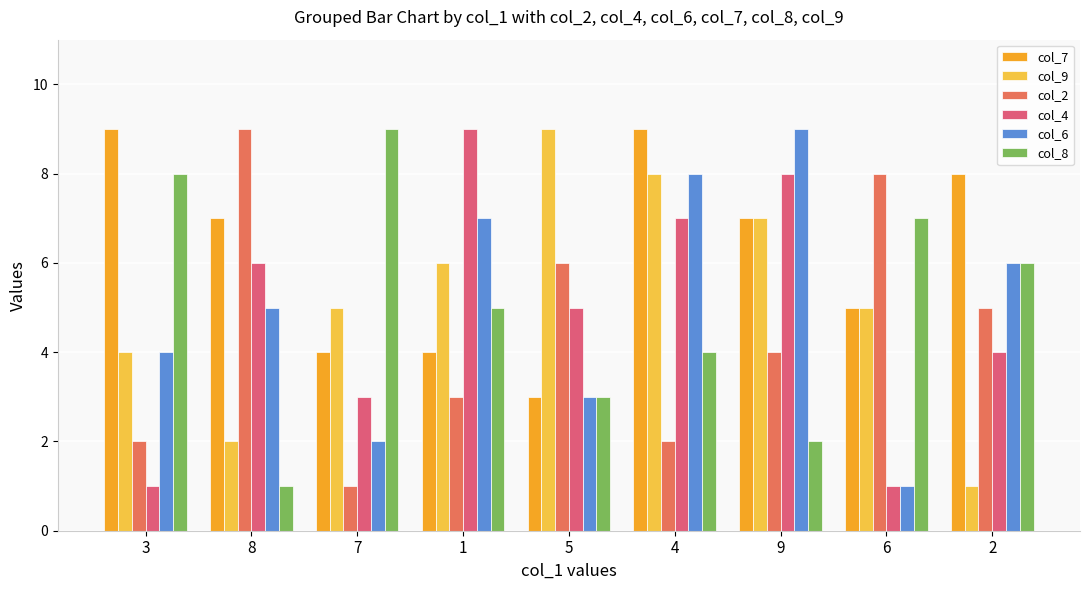

What is the difference between the maximum and second lowest values in the col_7 series?

5